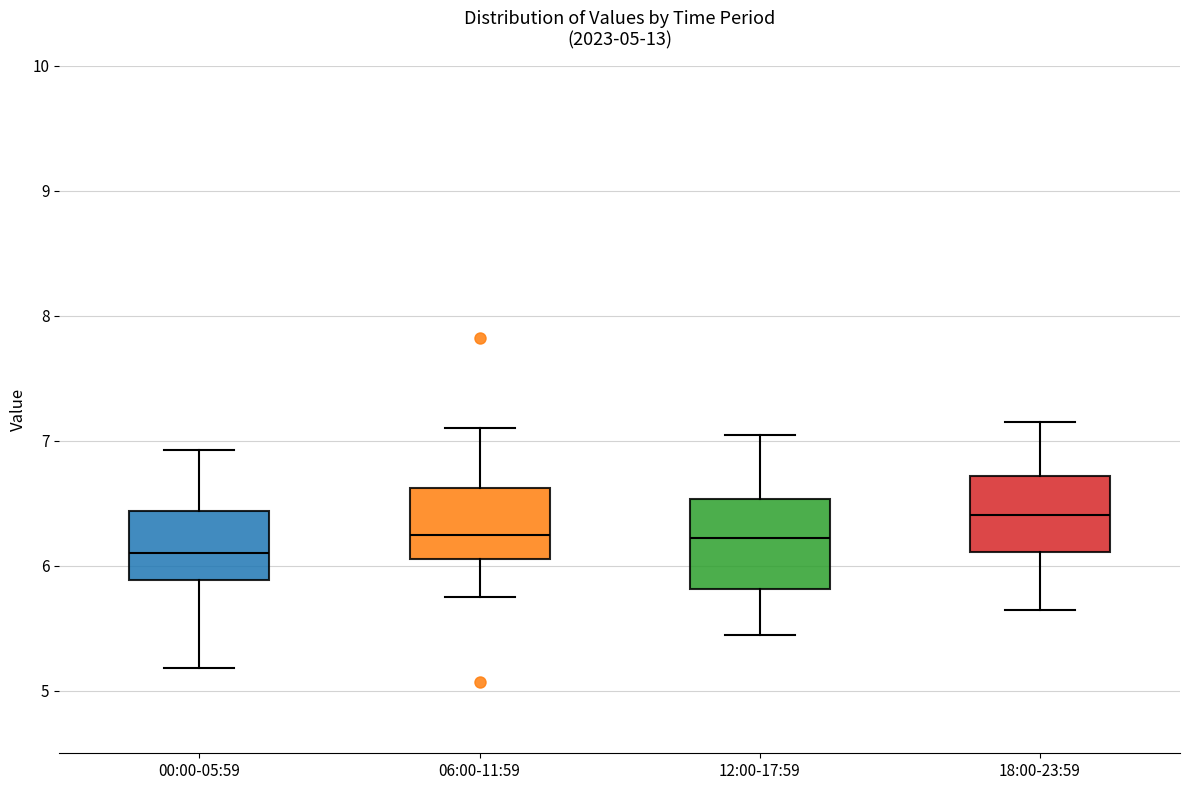

Which box's median line is the highest?

18:00-23:59